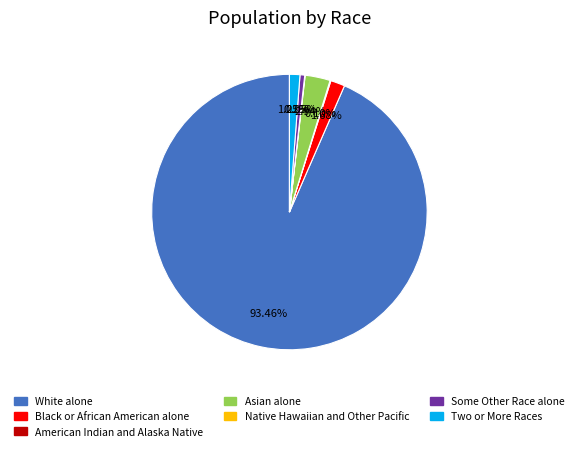

Is there a majority slice in this chart?

Yes